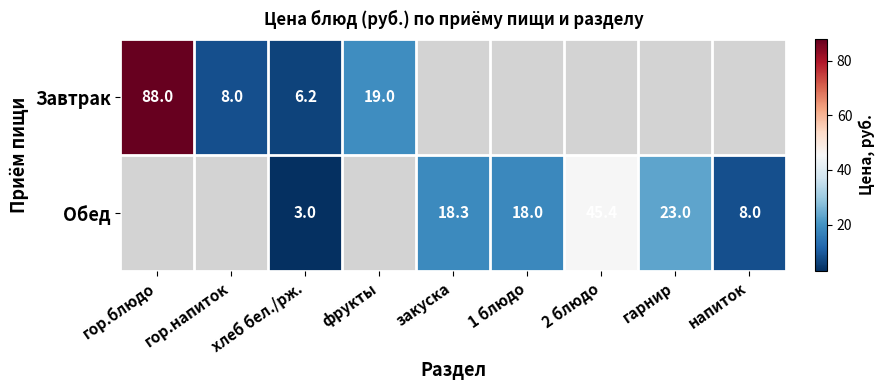

Is the value of Обед at напиток greater than the value of Завтрак at гор.блюдо?

No